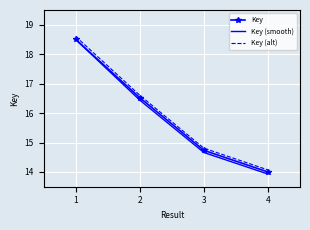

What value does the Key (smooth) series have at 3?

14.7